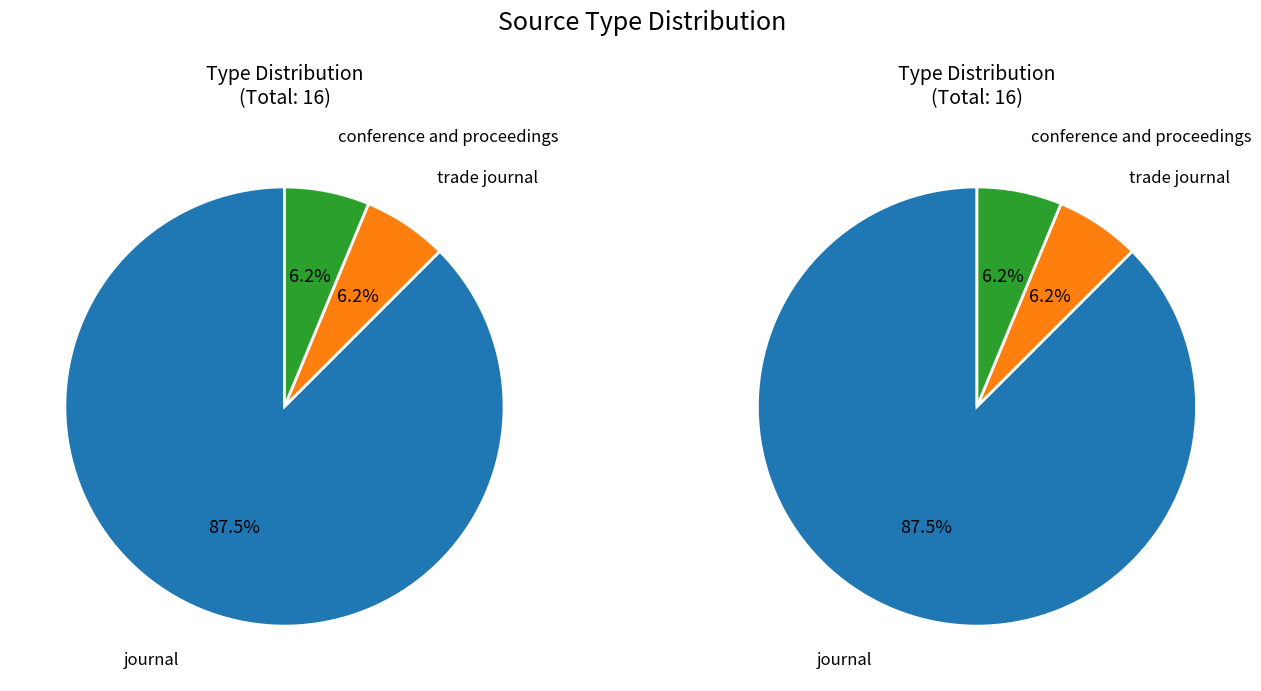

Count the number of slices in the pie.

3